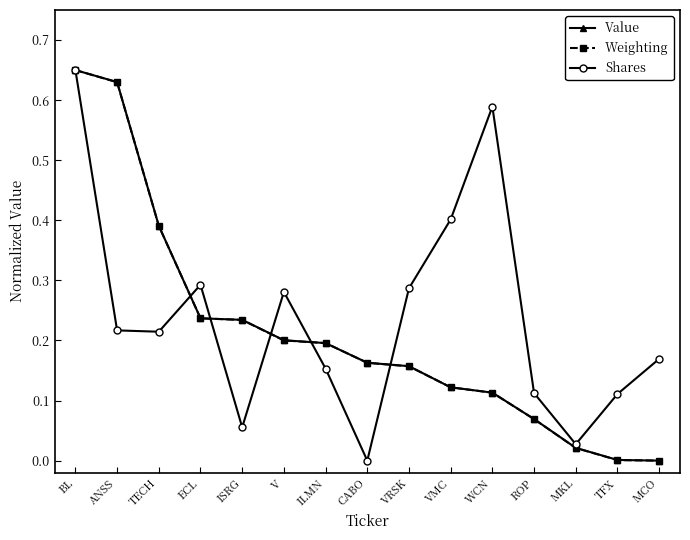

The Value series shows 0.2 at V. True or false?

True